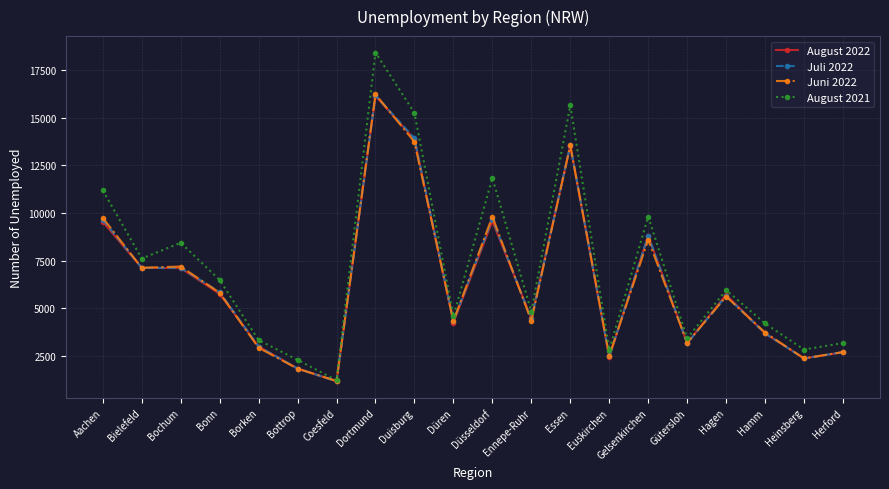

The Juni 2022 series shows 3197 at Gütersloh. True or false?

True